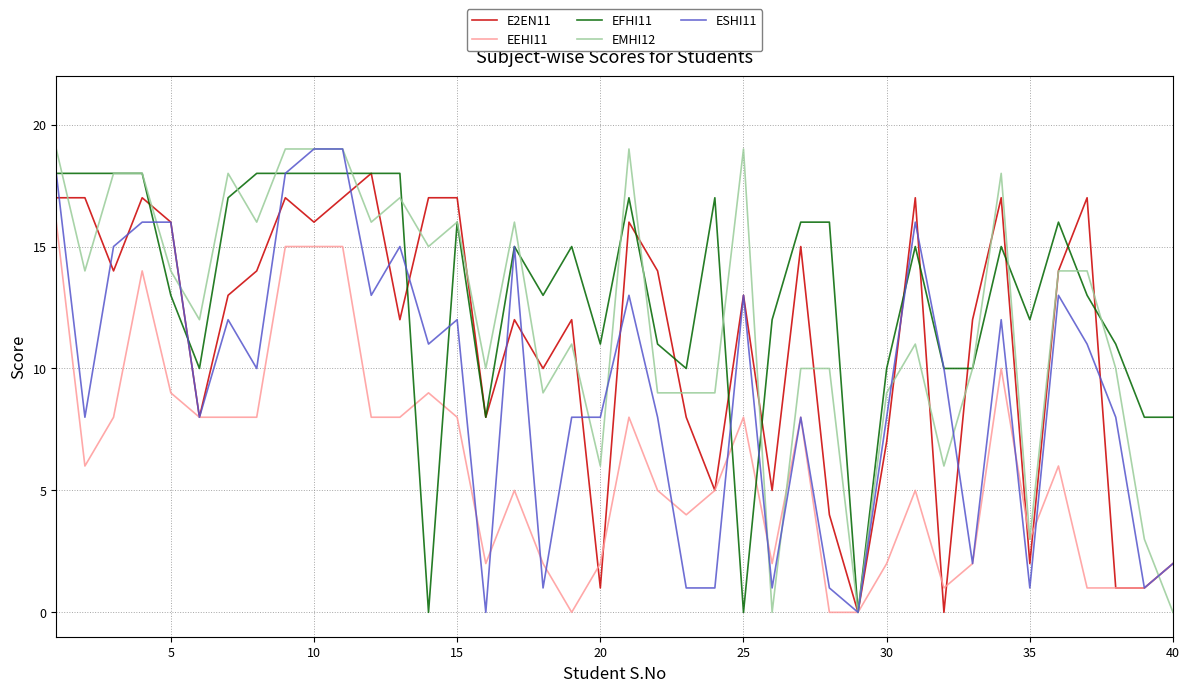

Which series has the widest spread of values?

EMHI12